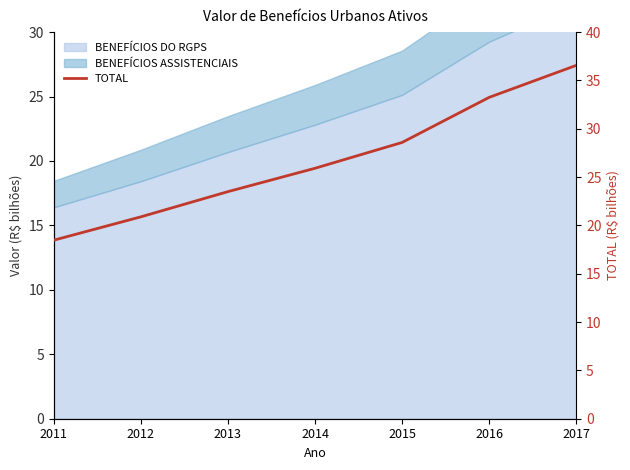

What is the difference between the maximum and minimum values?

18.1